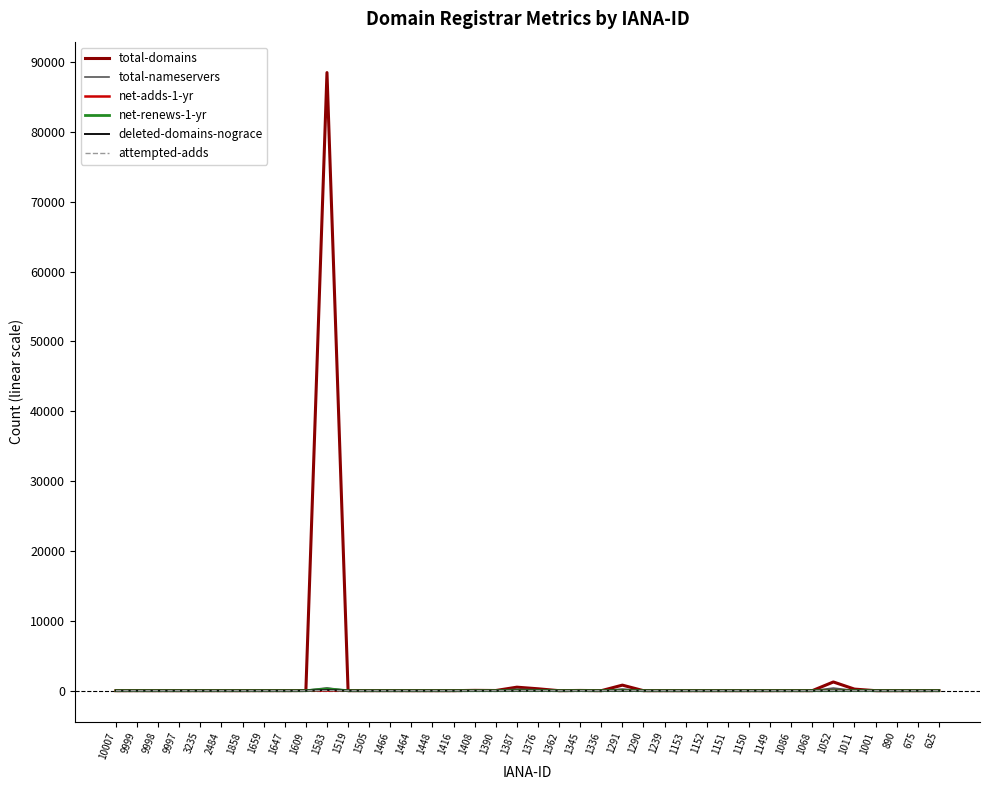

At which category is the sum across all series the highest?

1583